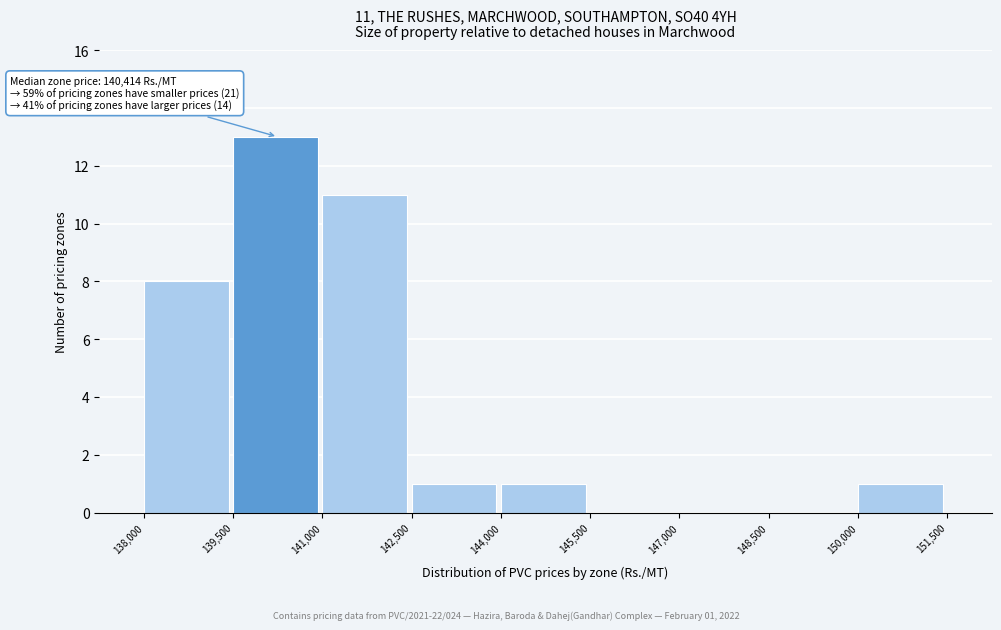

Which range on the x-axis has the tallest bar?

139,500 to 141,000